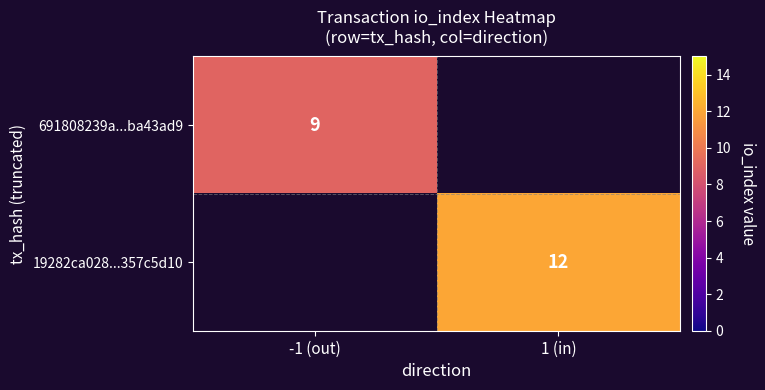

Is it true that 691808239a...ba43ad9 equals 3 at -1 (out)?

False